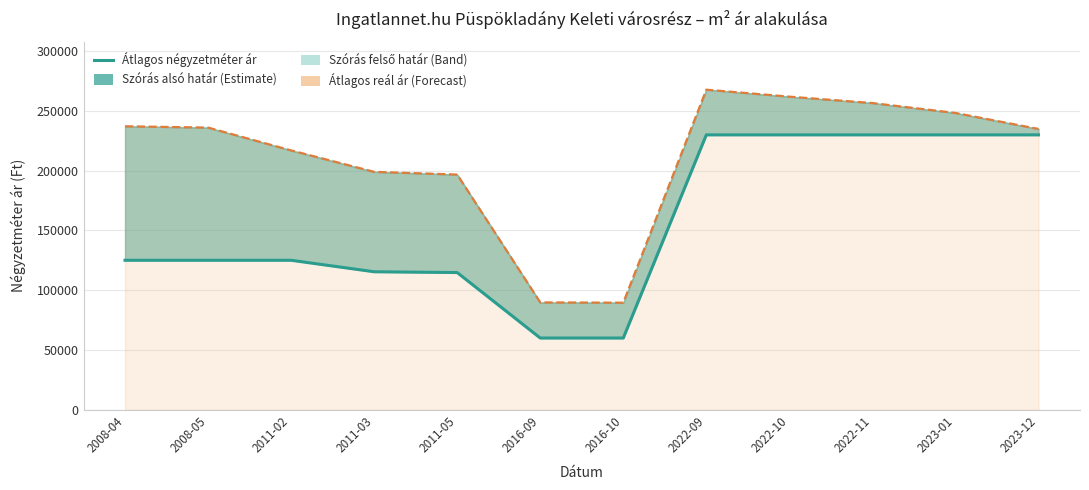

Reading right to left, list all the values displayed in this chart.

2023-12=229807	2023-01=229807	2022-11=229807	2022-10=229807	2022-09=229807	2016-10=60000	2016-09=60000	2011-05=114736	2011-03=115384	2011-02=125000	2008-05=125000	2008-04=125000